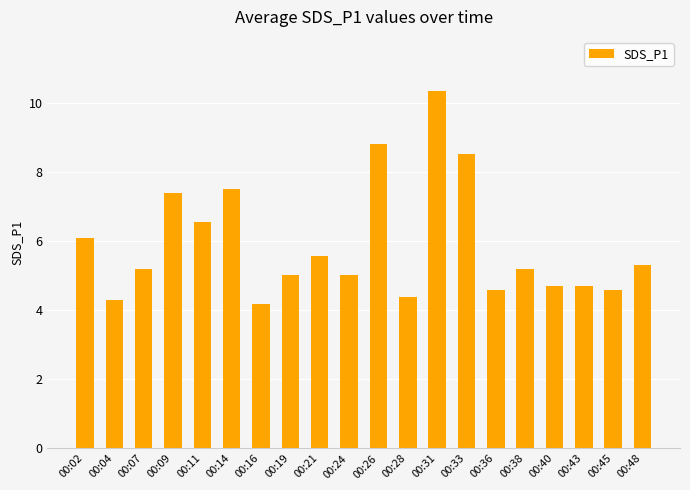

What is the sum of the values at 00:38 and 00:31?

15.6